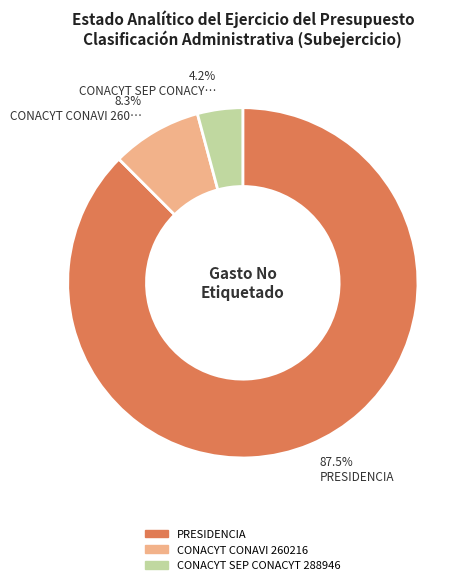

Does CONACYT CONAVI 260216 represent more than half of the total?

No